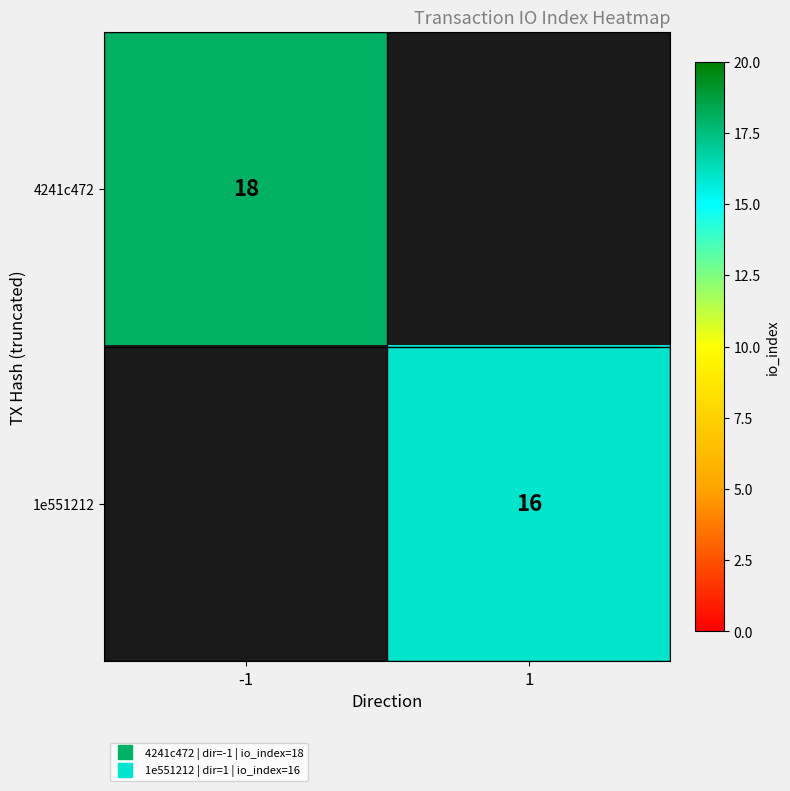

True or false: 4241c472 has a value of 30 at -1.

False